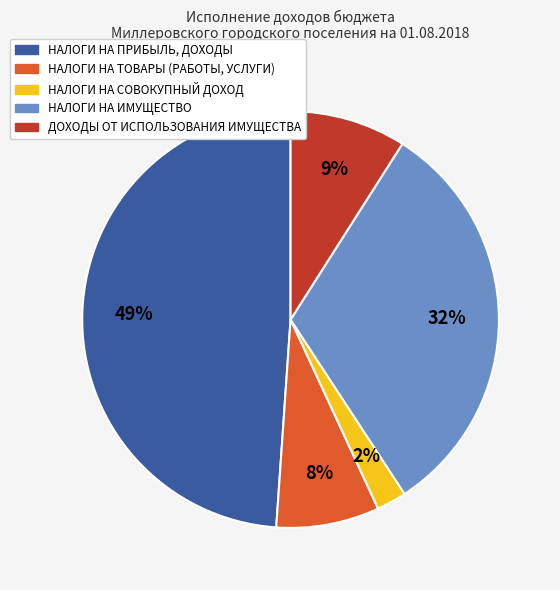

How many slices are in this pie chart?

5